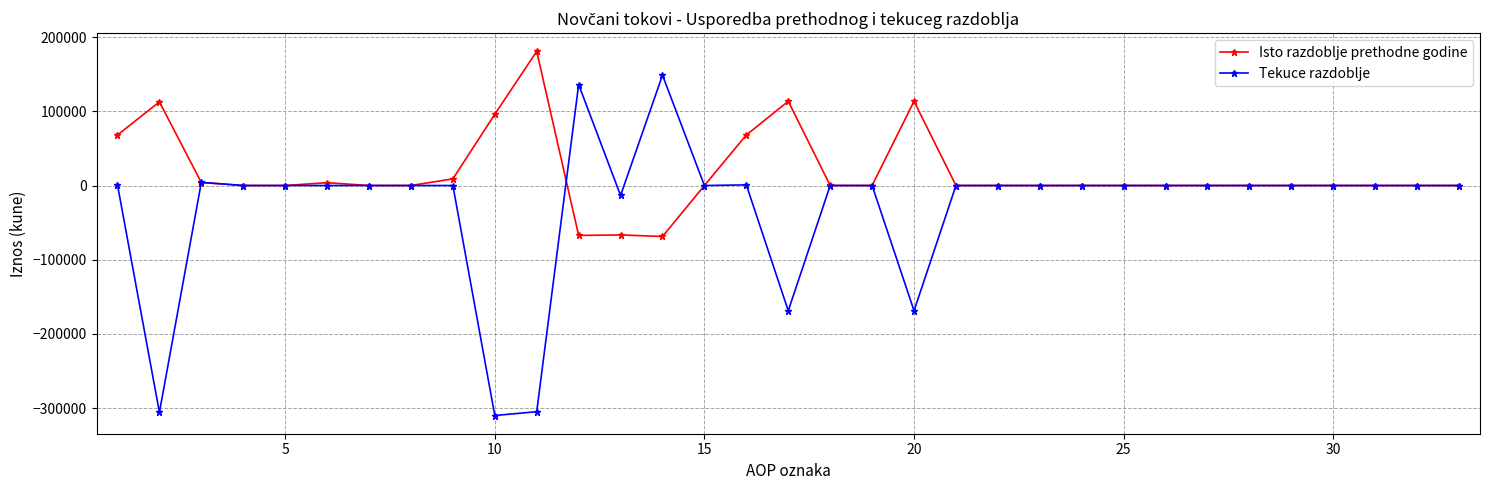

What is the smallest value displayed?

-310034